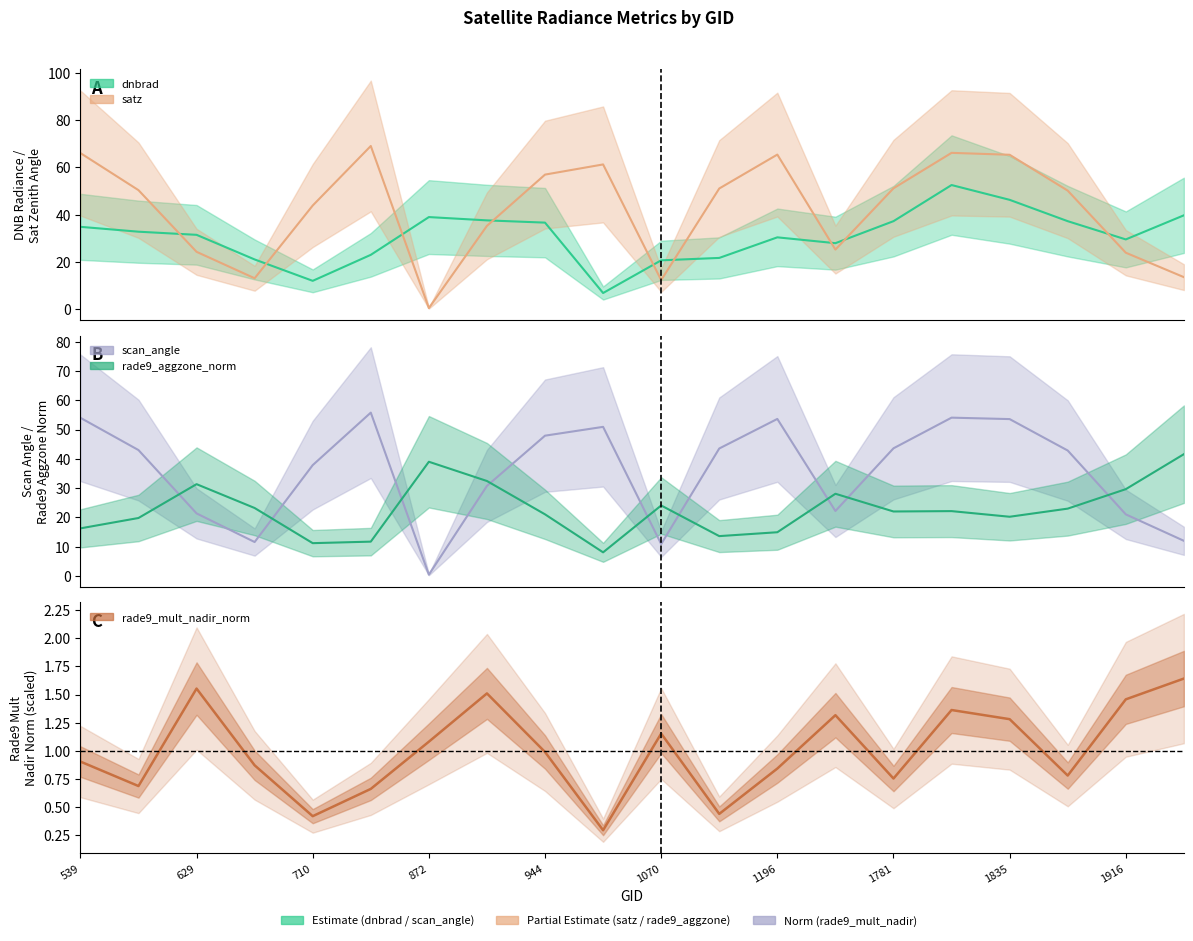

What is the difference between the rade9_aggzone_norm values at 1943 and 998?

33.5